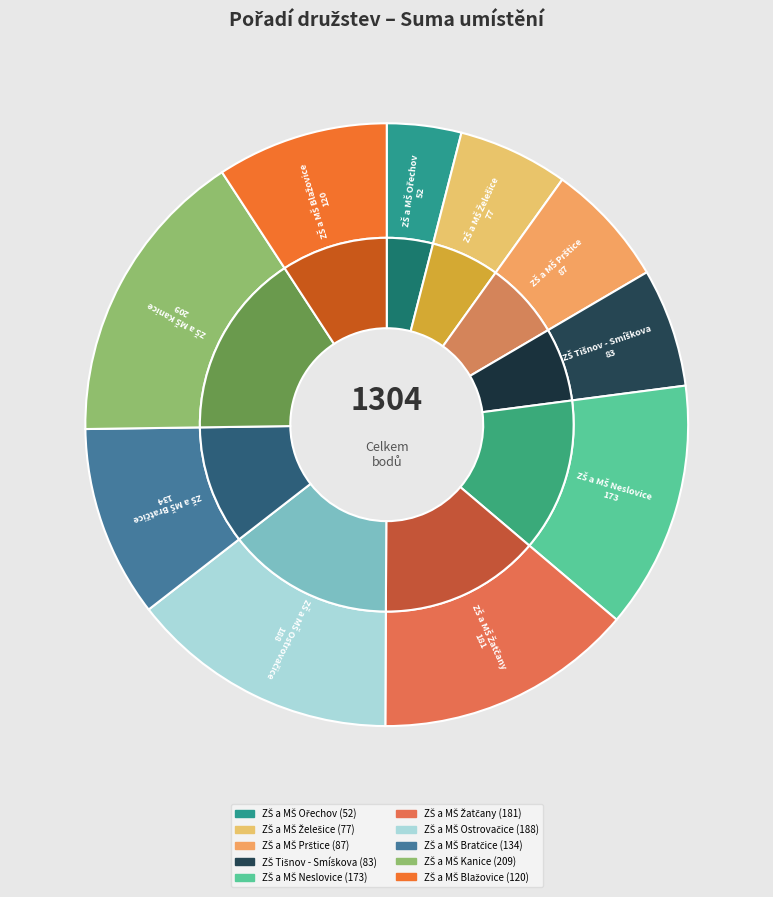

Does any single category account for the majority?

No